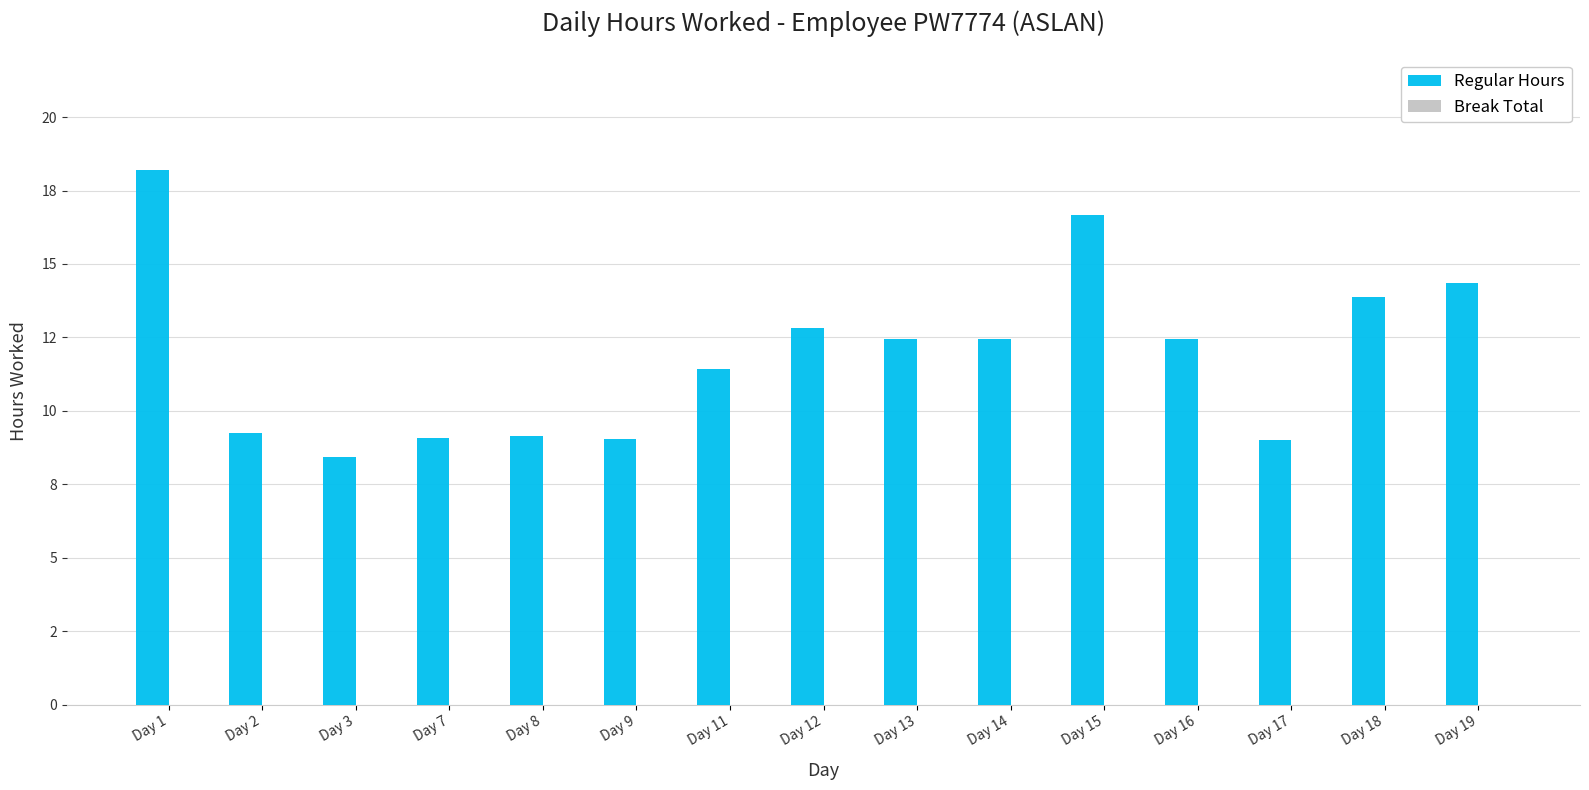

Which has a higher value, Day 2 or Day 15?

Day 15